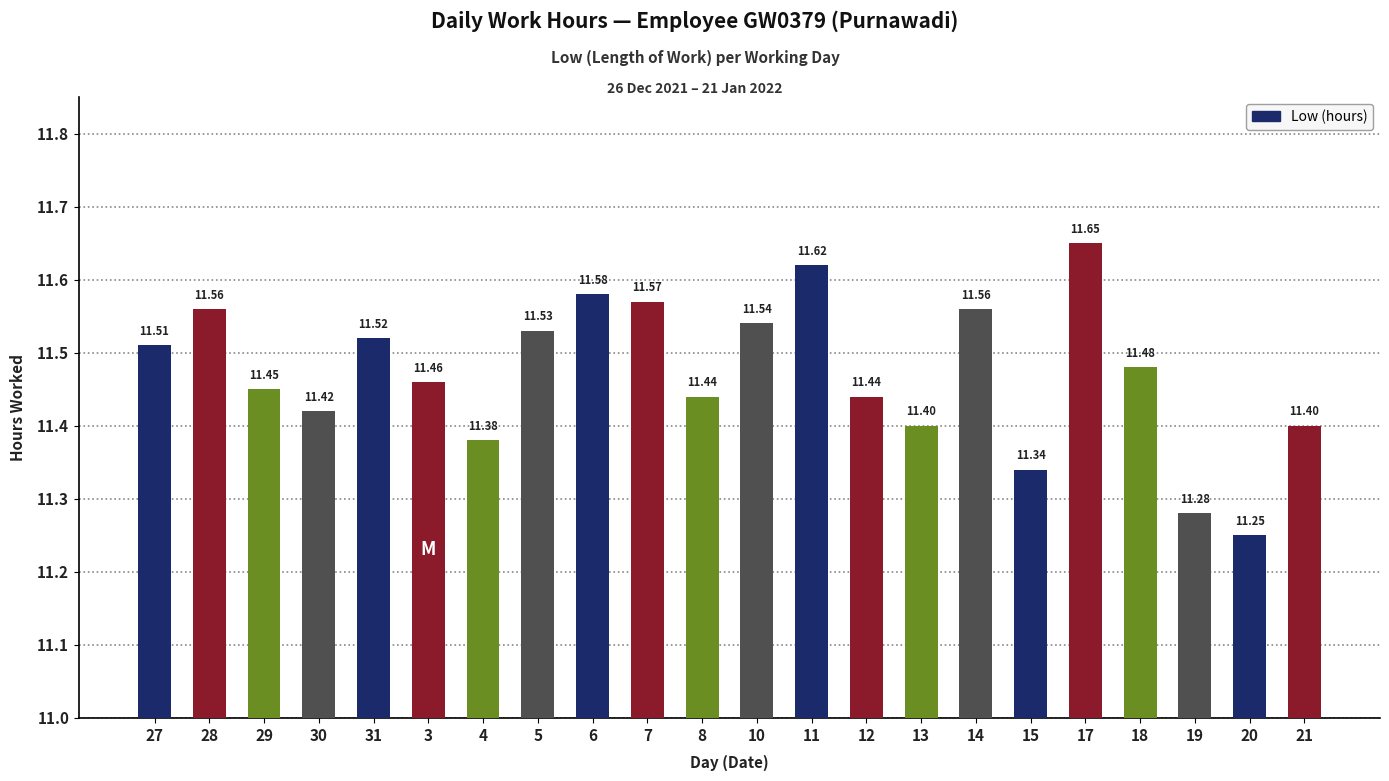

What is the change in value from 29 to 6?

+0.1